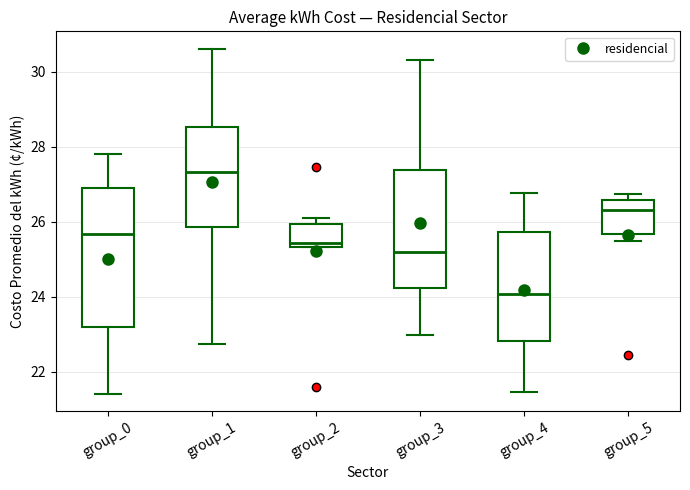

Where does the upper whisker of the box for group_4 end on the y-axis? The values are not printed on the chart, so give them approximately, as read against the axis.

26.8